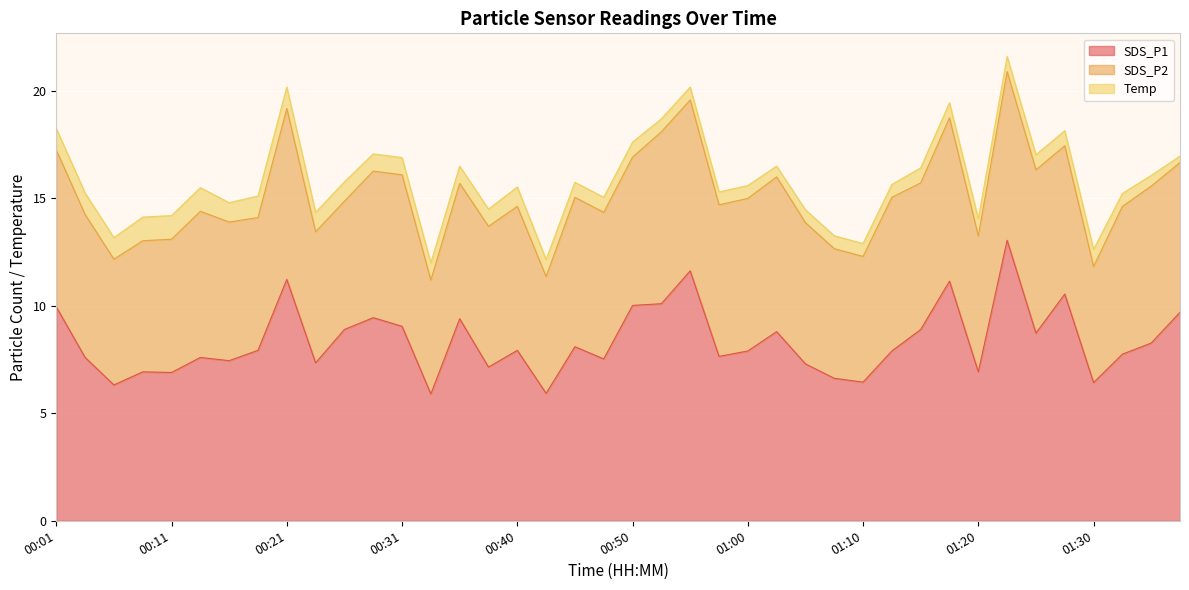

The value of SDS_P2 at 01:37 is 3.7. True or false?

False